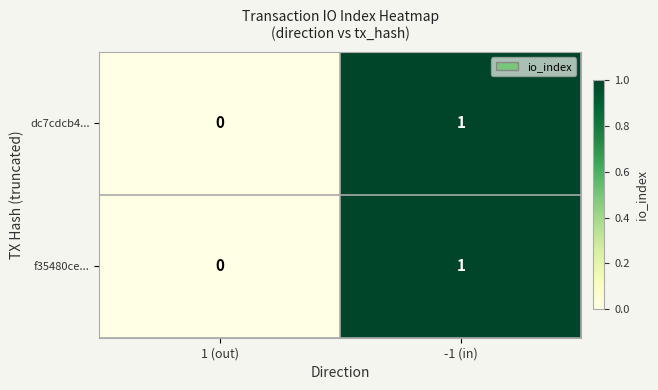

Which category has the highest value across all series?

-1 (in)